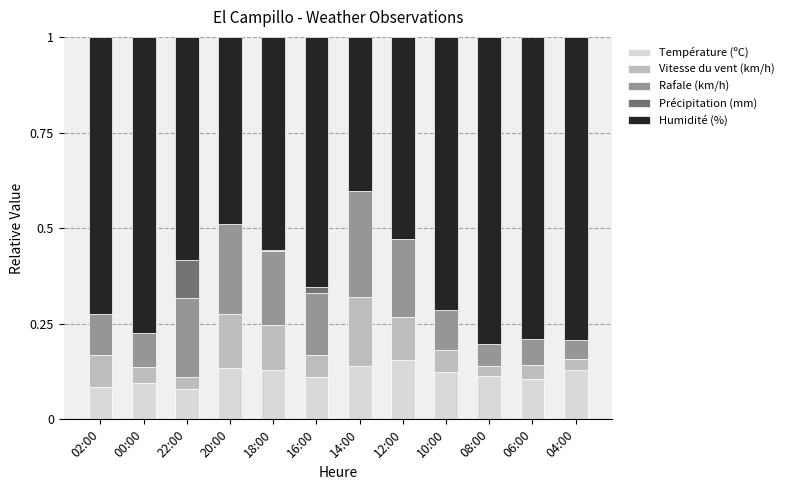

What is the total value across all series at 06:00?

1.0